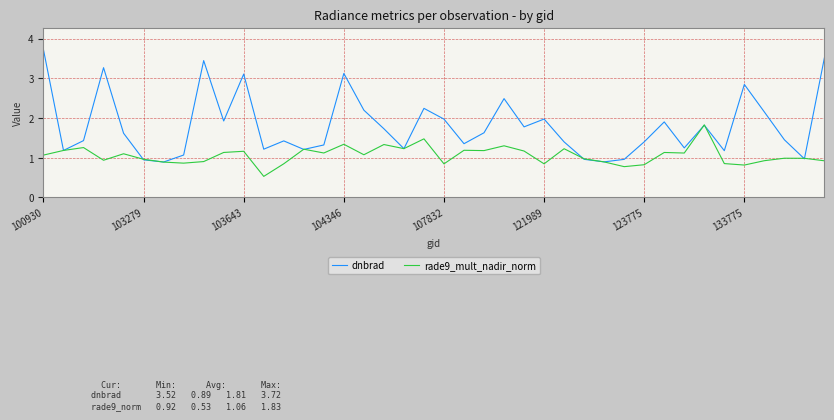

What is the lowest value of the rade9_mult_nadir_norm series?

0.5